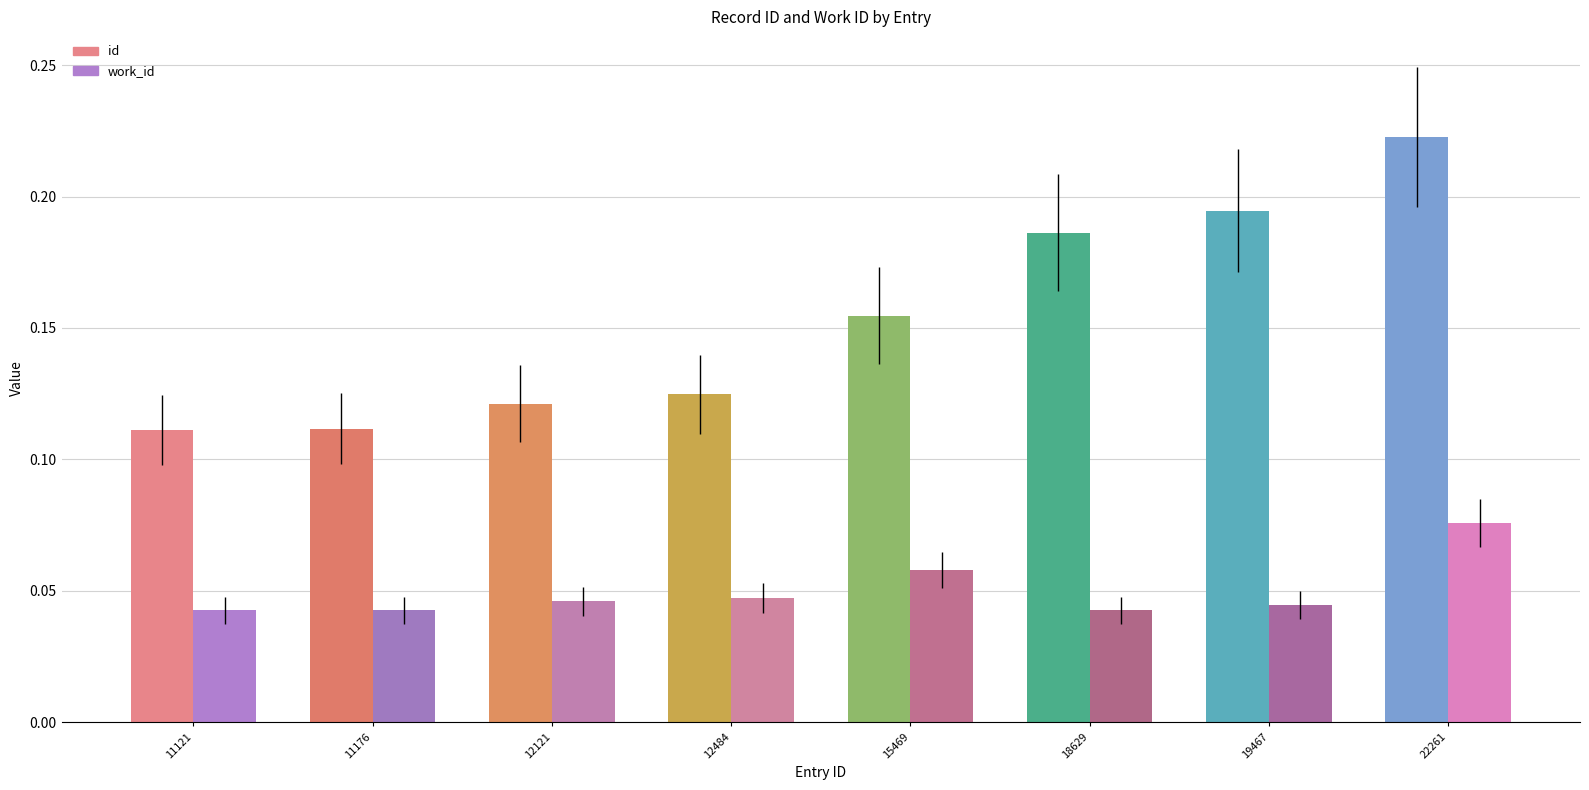

Rank the series at 22261 from lowest to highest value.

work_id, id